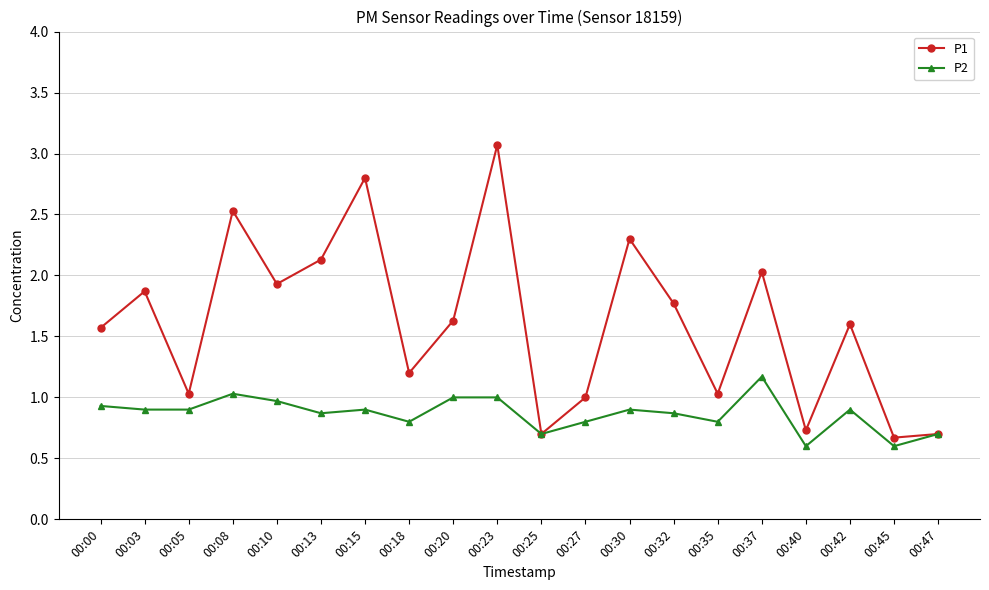

Rank the series at 00:00 from highest to lowest value.

P1, P2